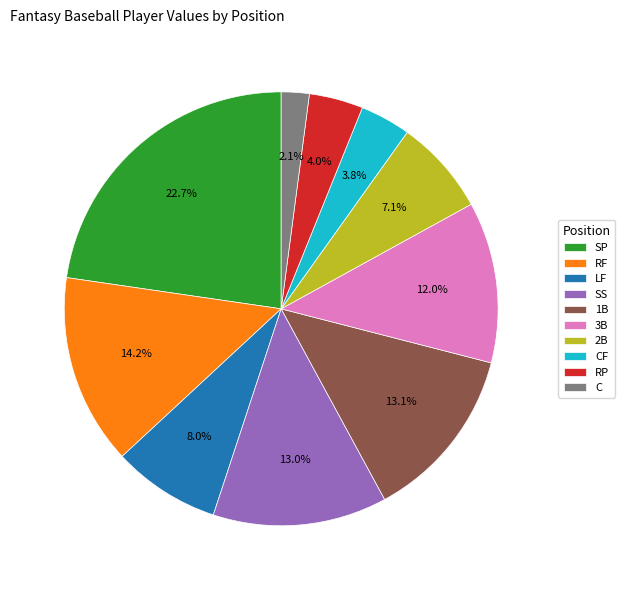

Is there any slice that represents more than half of the pie?

No